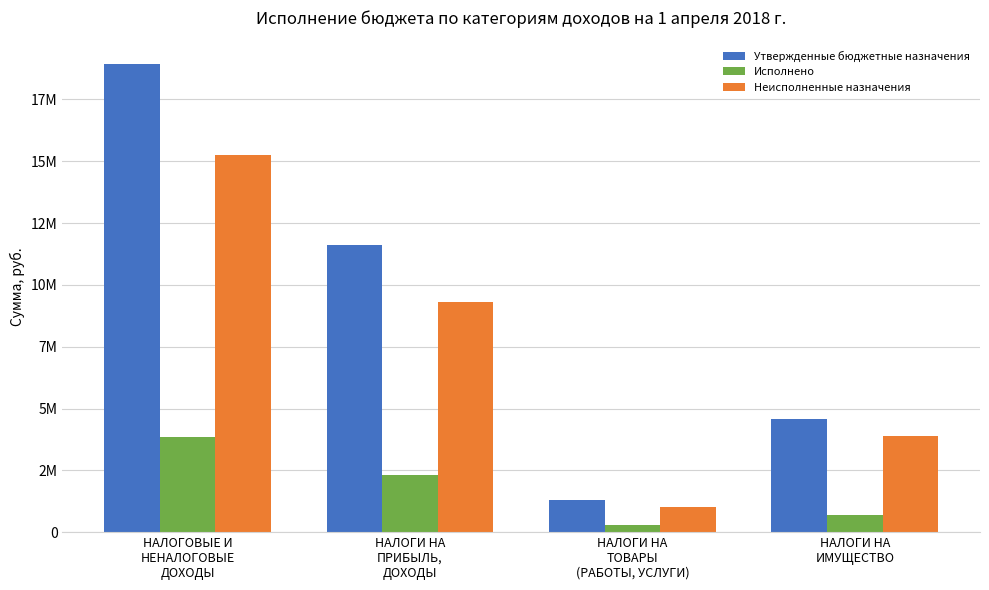

What is the total value across all series at НАЛОГИ НА
ТОВАРЫ
(РАБОТЫ, УСЛУГИ)?

2612400.0